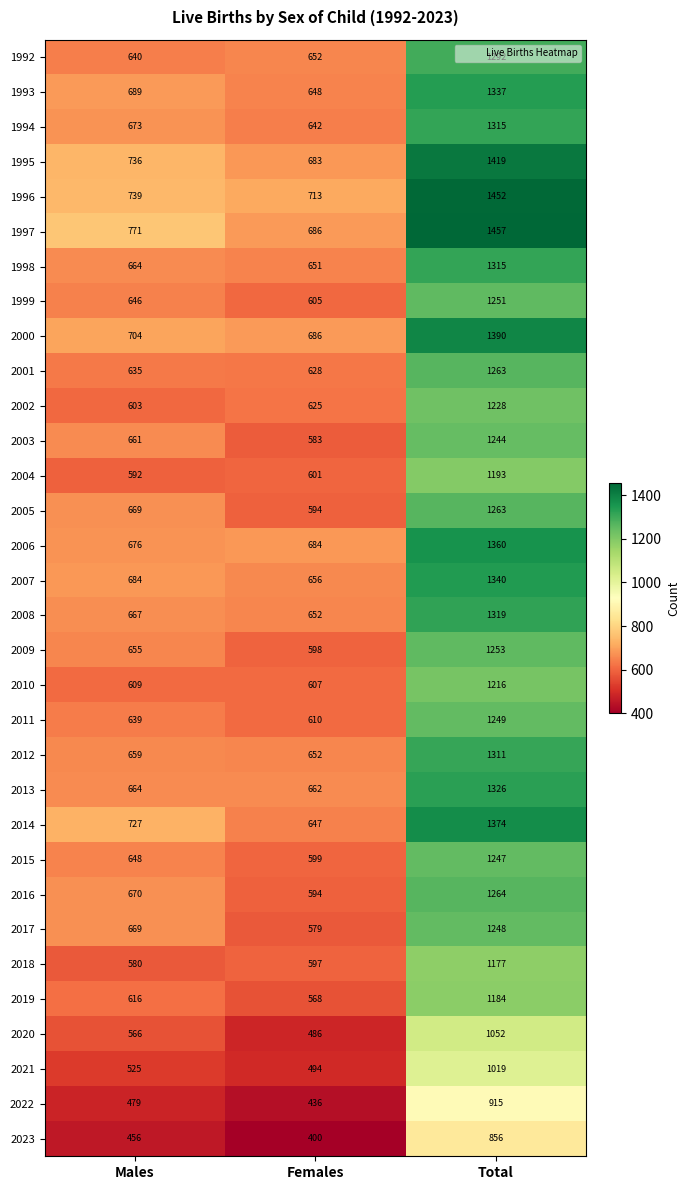

At which category is the sum across all series the highest?

Total